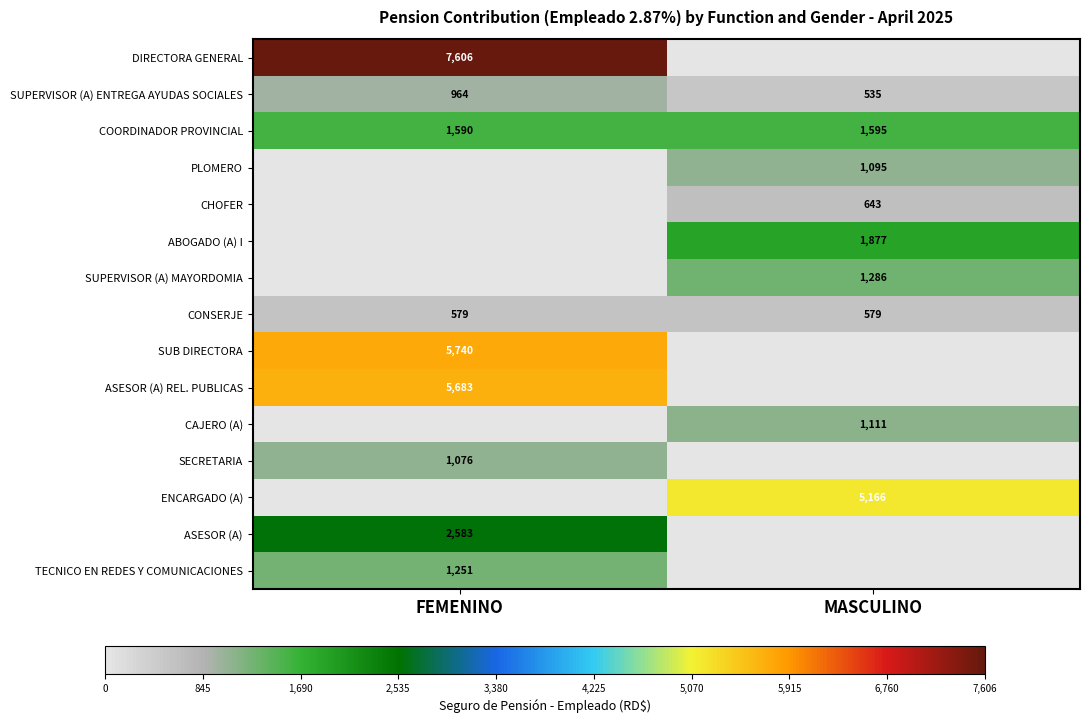

How many categories are shown in the chart?

2